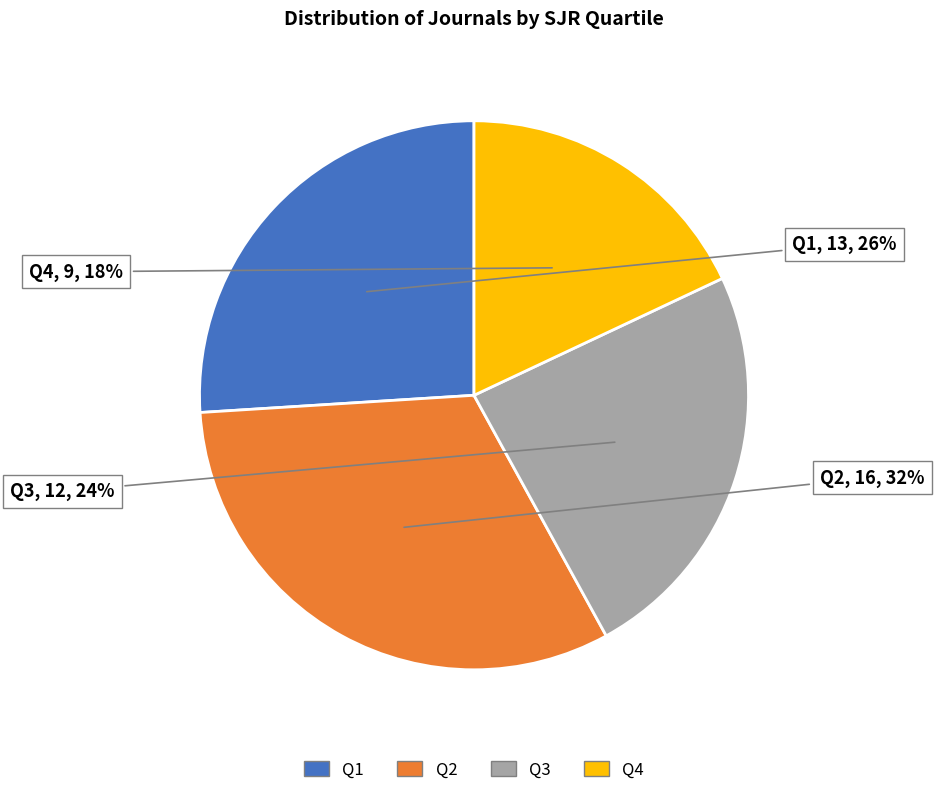

How many segments does this pie chart have?

4